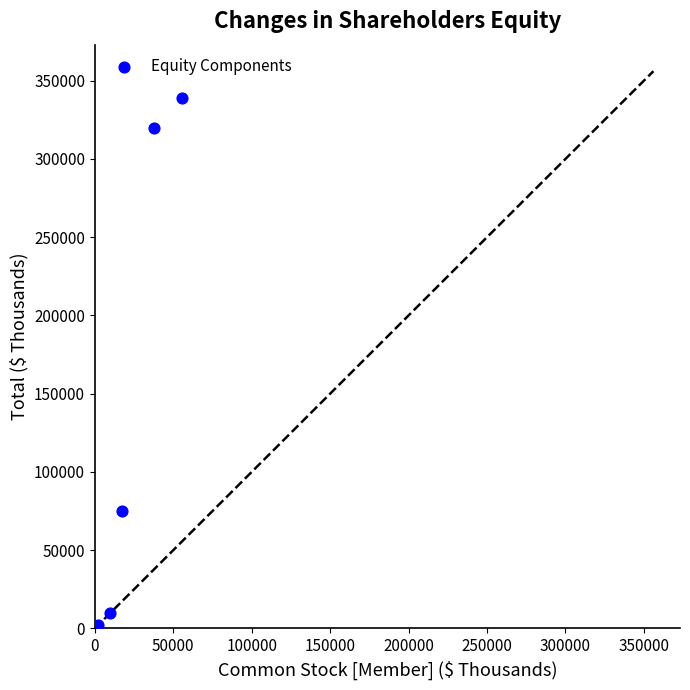

What Y value in the scatter plot is closest to 169539?

74812